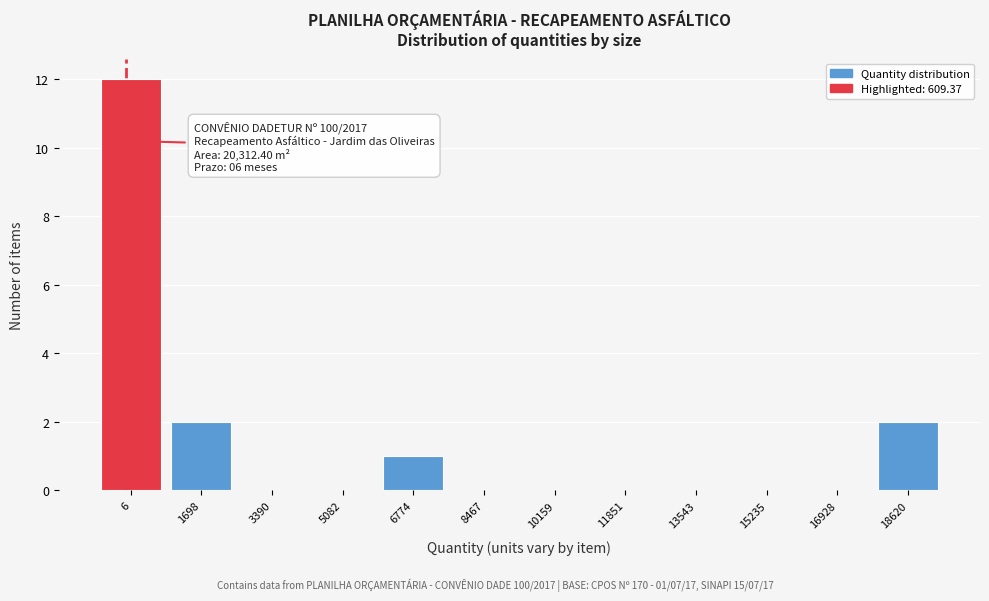

Reading right to left, what are all the values shown in this chart?

18620=2	16928=0	15235=0	13543=0	11851=0	10159=0	8467=0	6774=1	5082=0	3390=0	1698=2	6=12